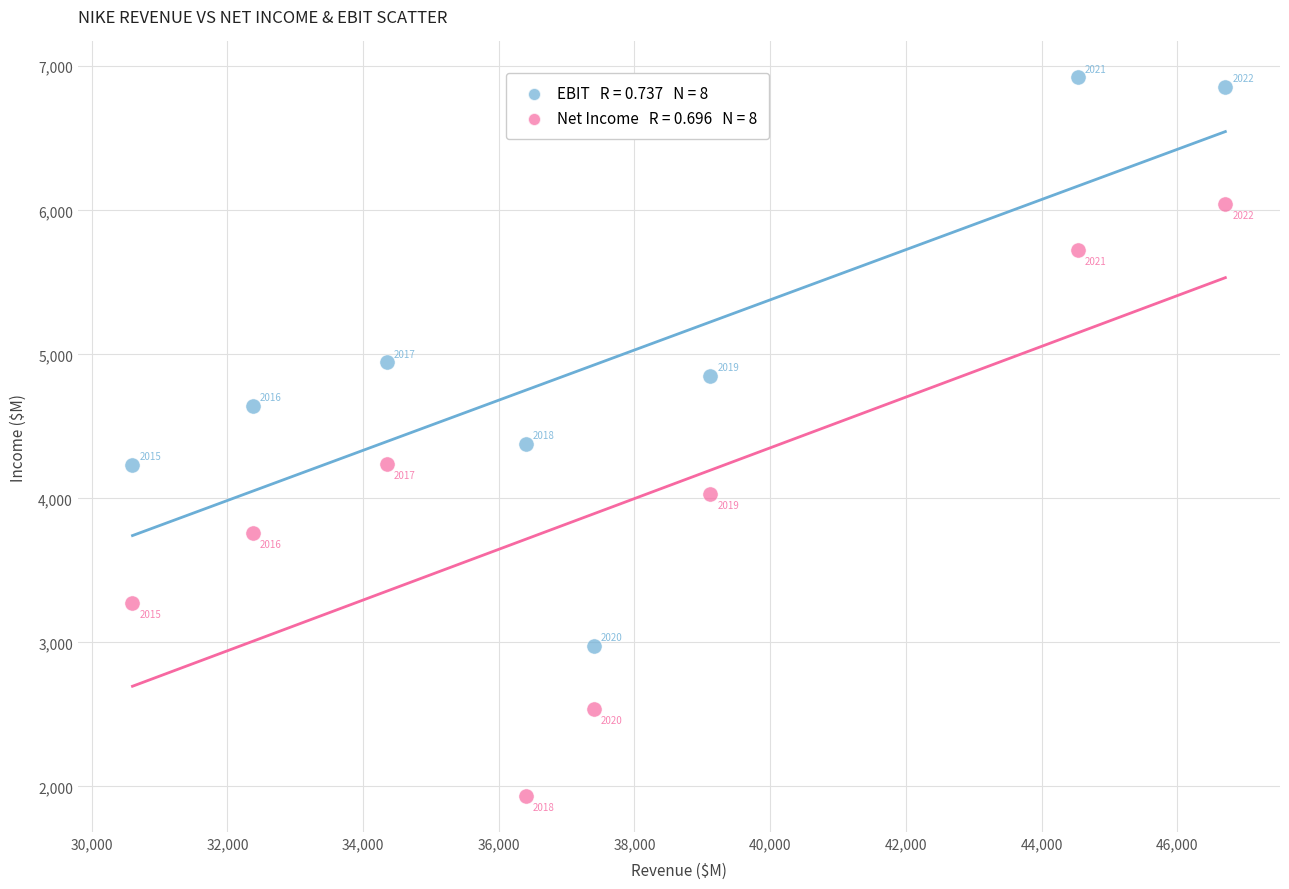

Across all data points, what is the range of X values (max minus min)?

16109